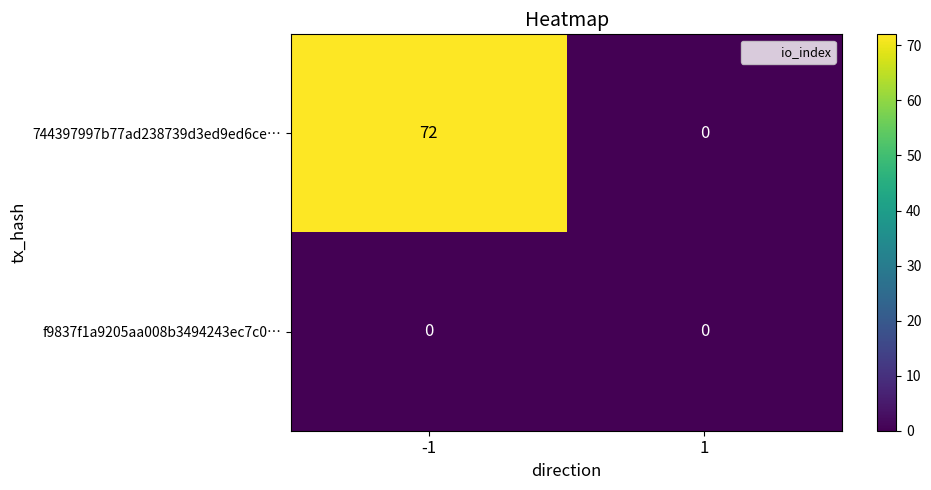

Reading left to right, list all the values displayed in this chart.

744397997b77ad238739d3ed9ed6ce…: 72	0
f9837f1a9205aa008b3494243ec7c0…: 0	0